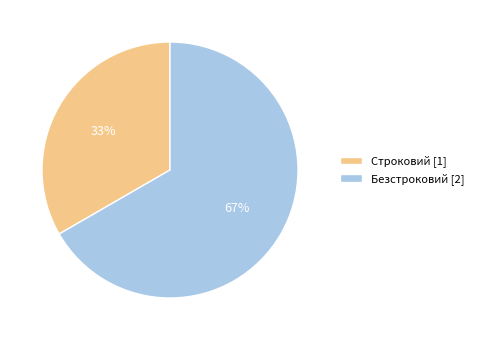

Is the sum of Безстроковий [2] and Строковий [1] greater than half?

Yes